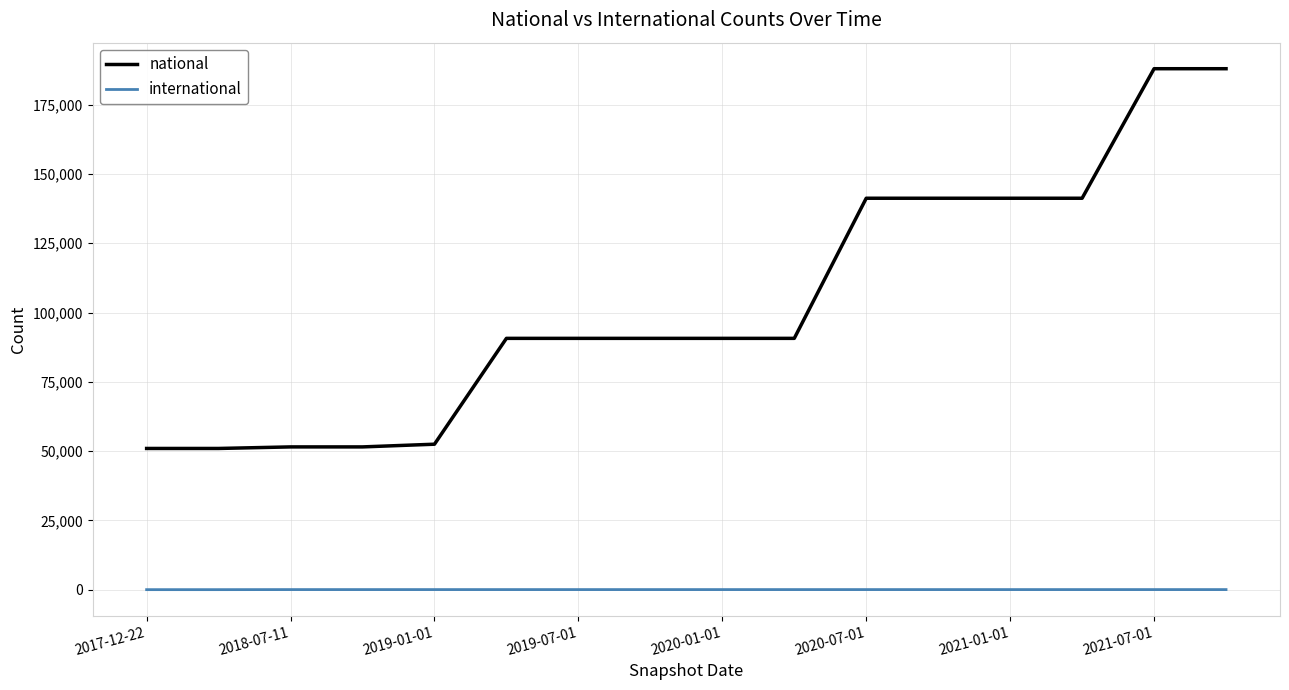

True or false: international and national intersect in this chart.

False